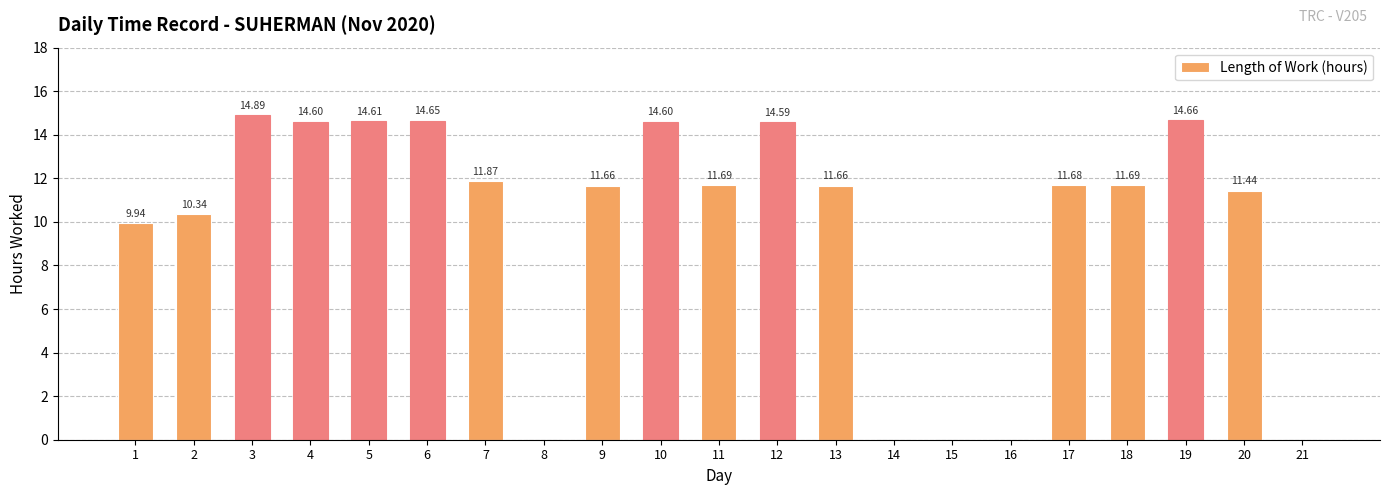

The value at 19 is 23.6. True or false?

False